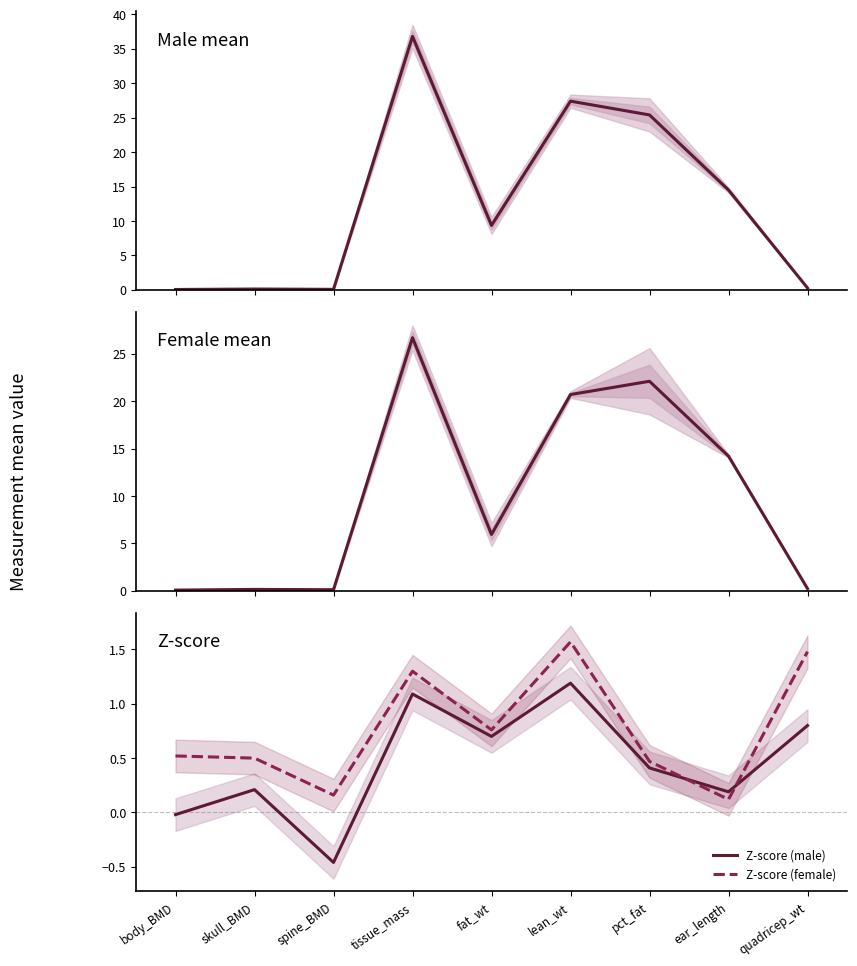

Which has a higher value, skull_BMD or pct_fat?

pct_fat